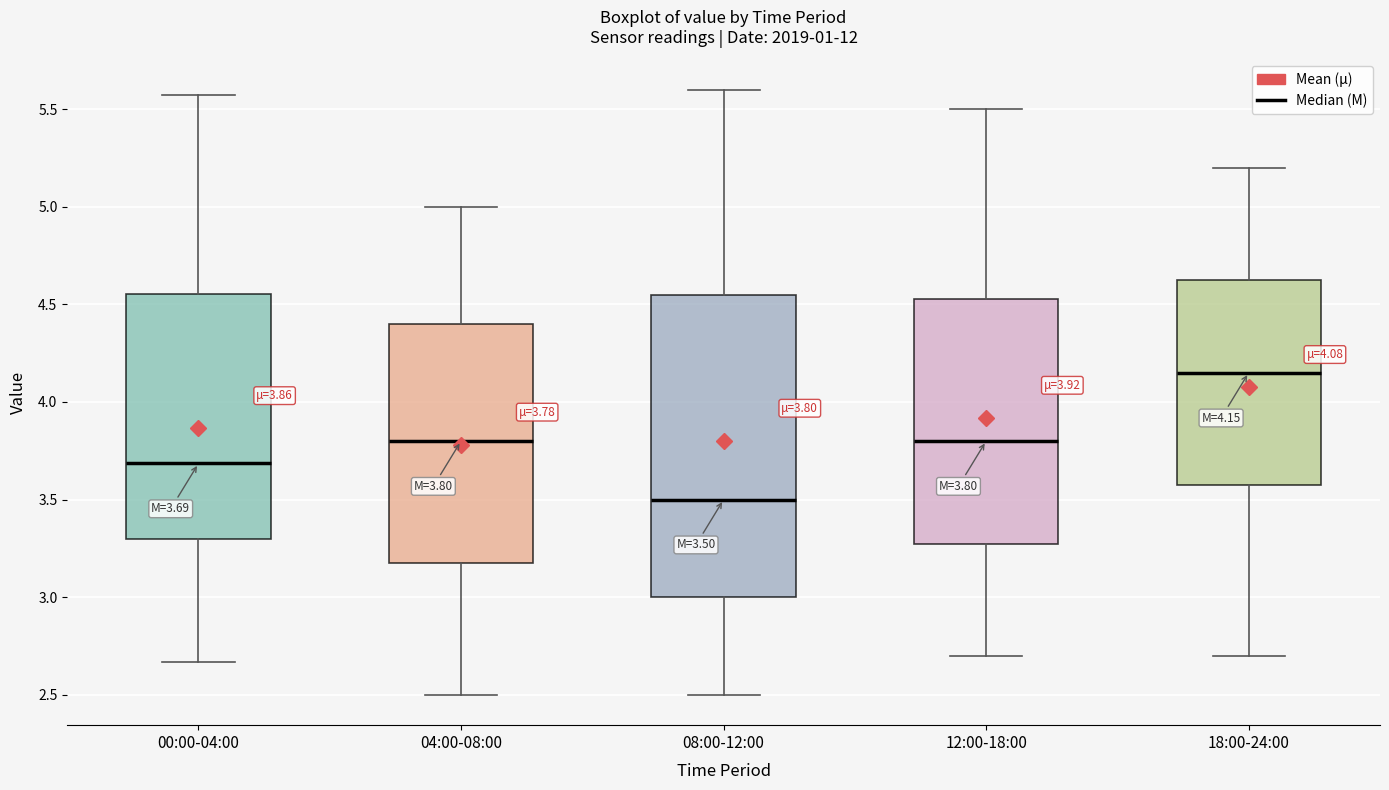

Which box has the highest median line?

18:00-24:00